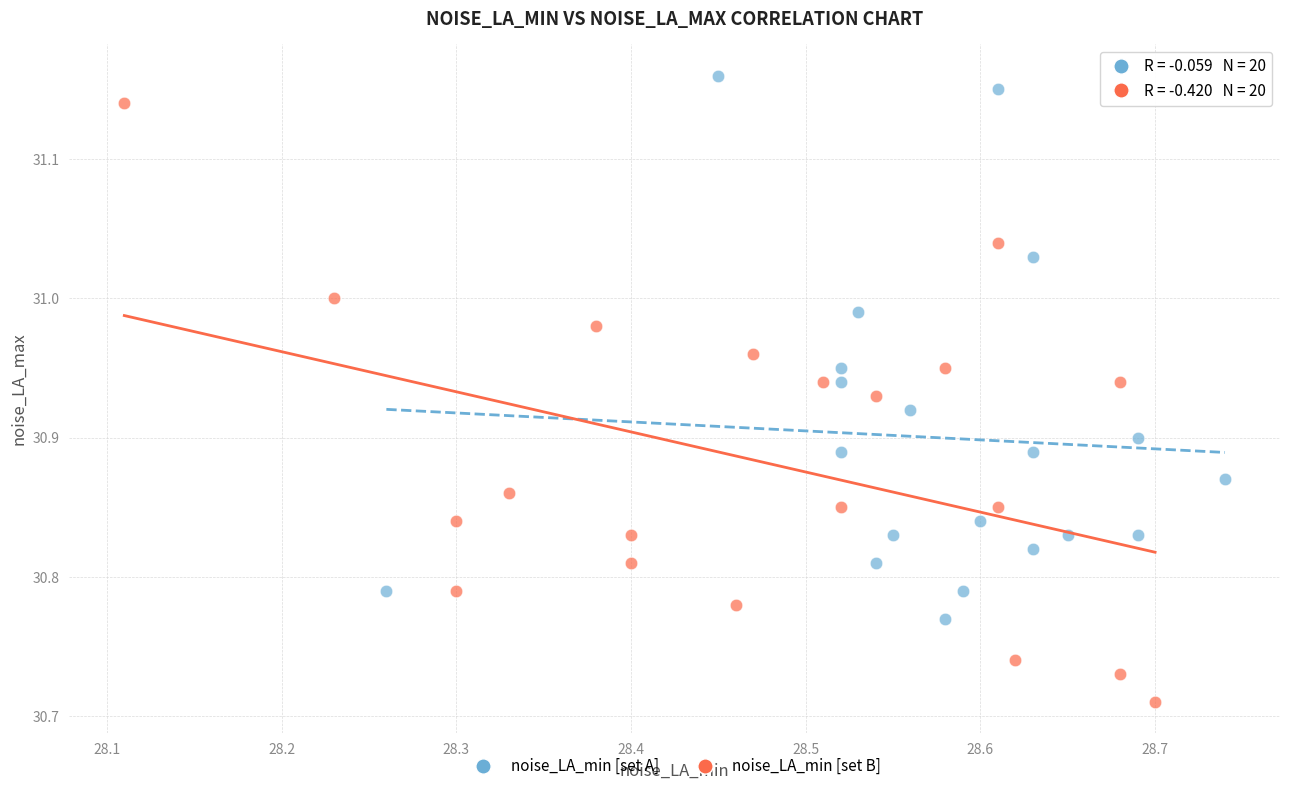

Which series has the largest Y range (max minus min)?

noise_LA_min [set B]